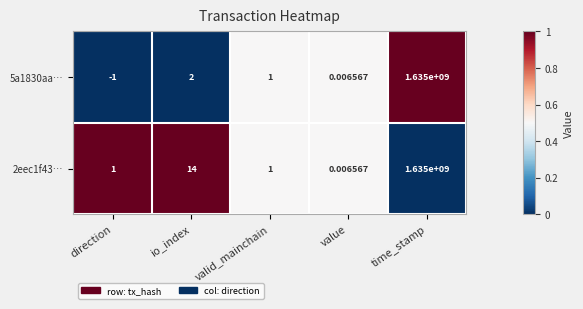

Which category has the highest value in the 5a1830aa… series?

time_stamp